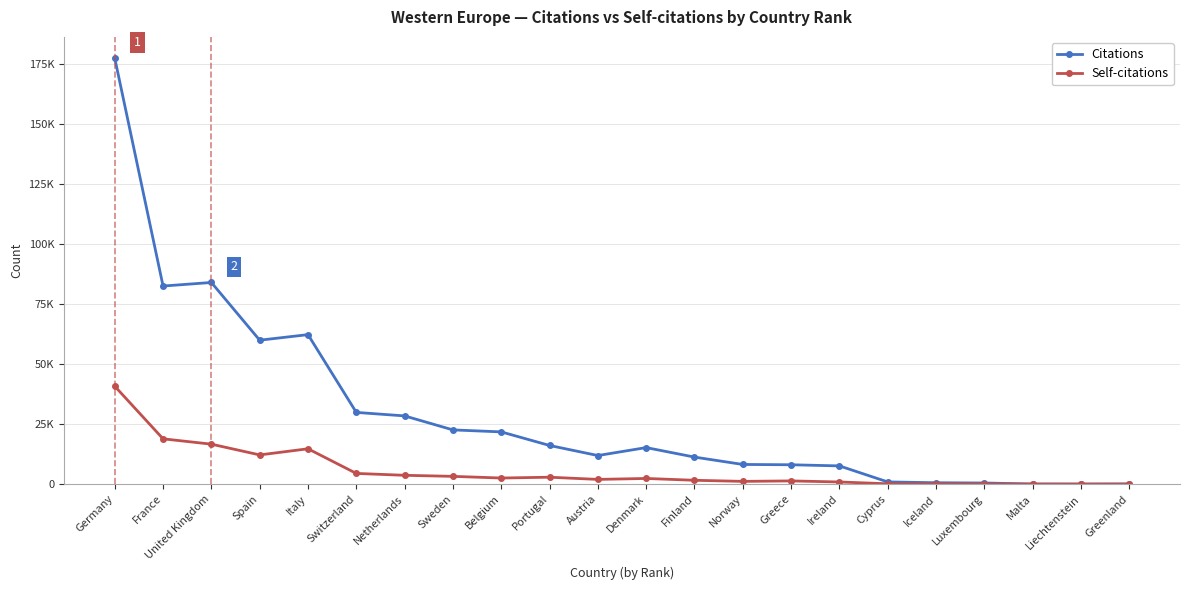

Is this an area chart (filled region under the line)?

No